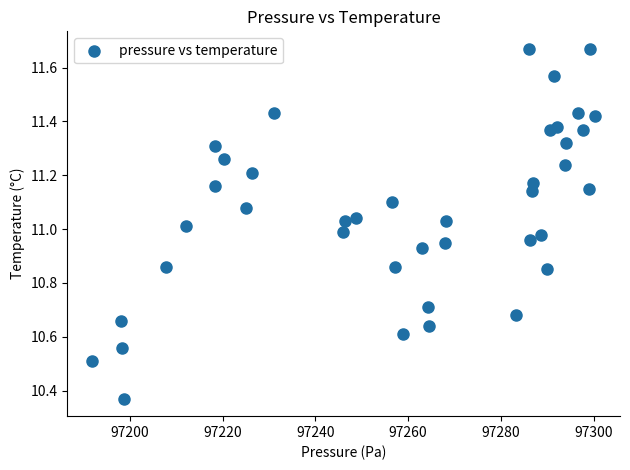

What is the range of Y values (max minus min)?

1.3